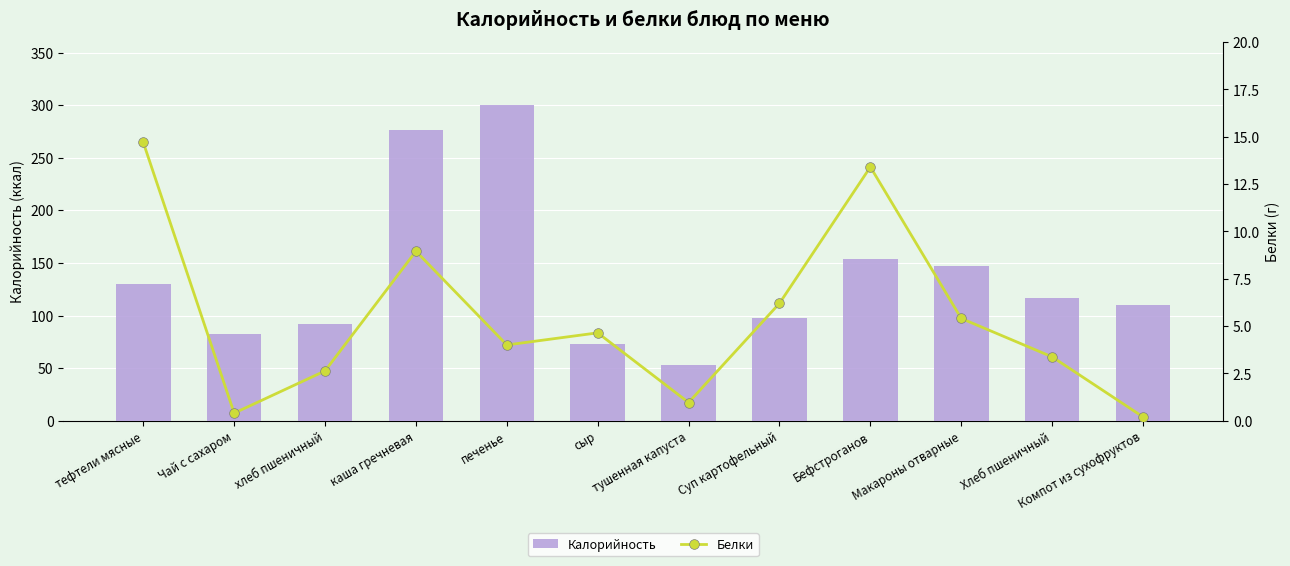

What is the difference between the Белки values at каша гречневая and Компот из сухофруктов?

8.8